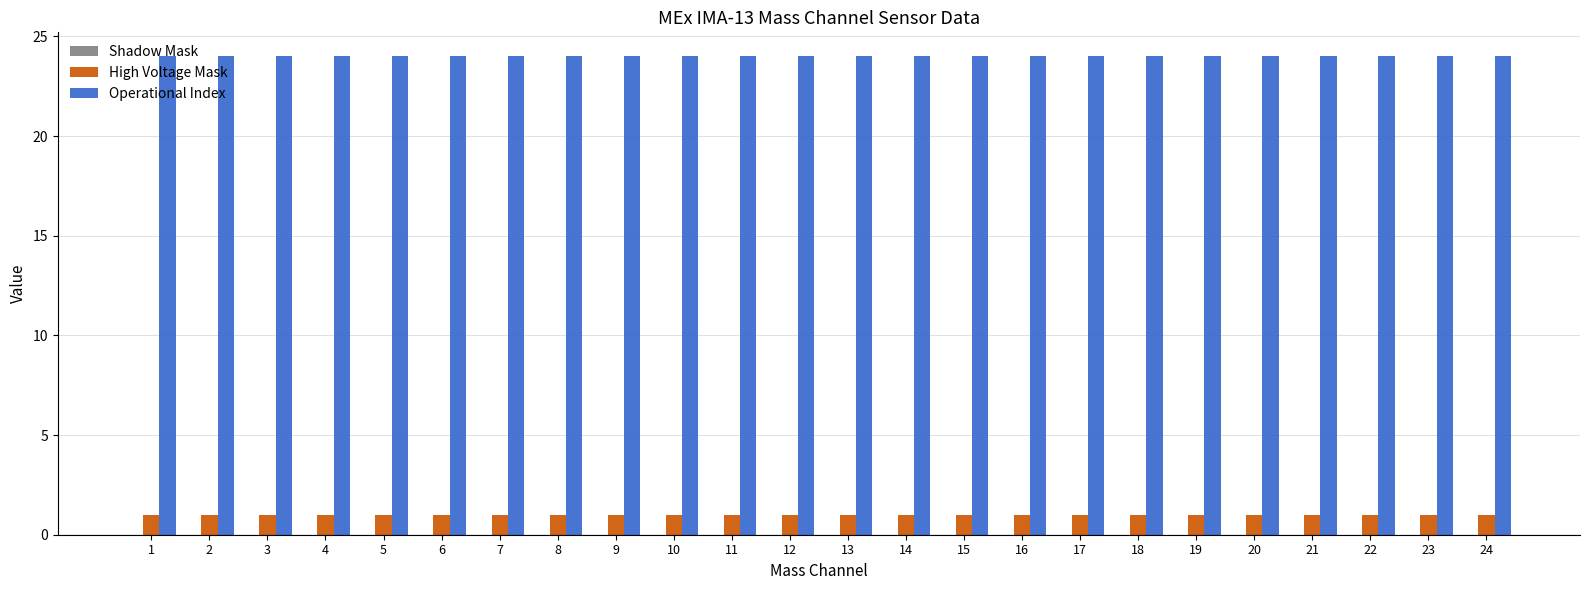

True or false: High Voltage Mask has a value of 2 at 17.

False